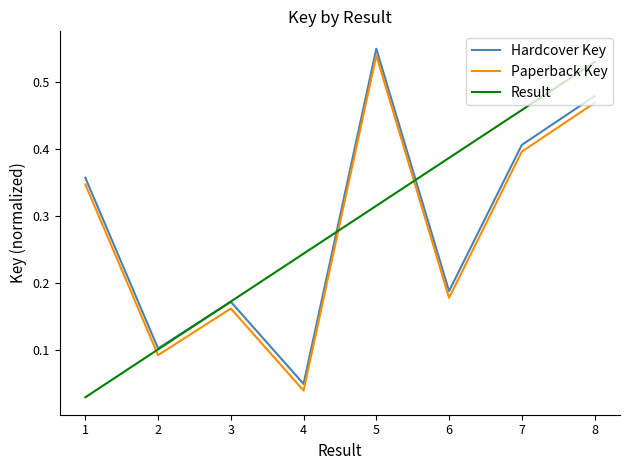

What is the sum of all Paperback Key values?

2.2